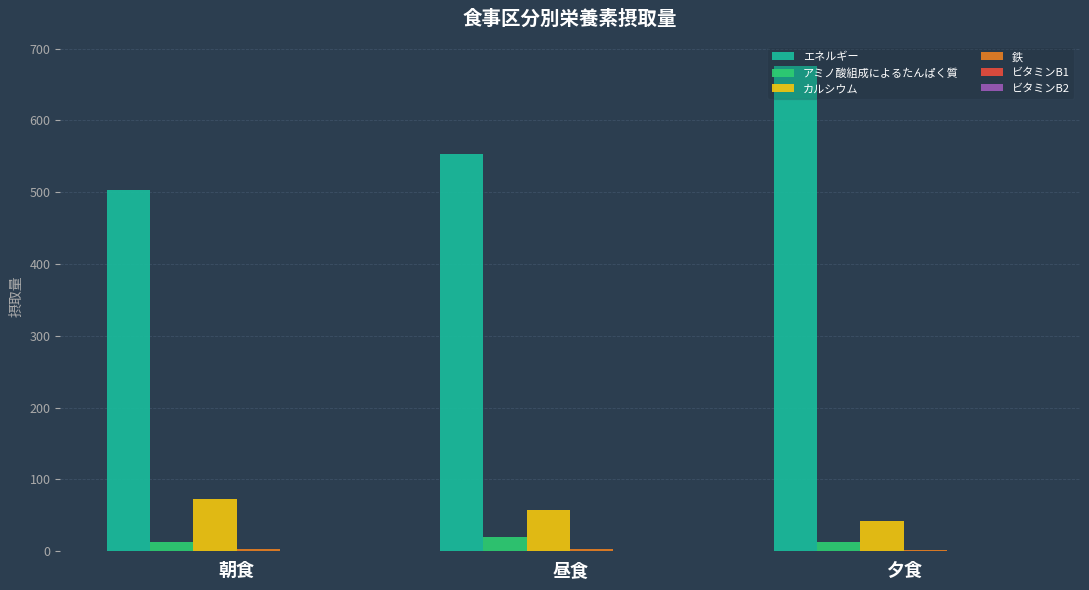

Which series changed the most between 昼食 and 夕食?

エネルギー